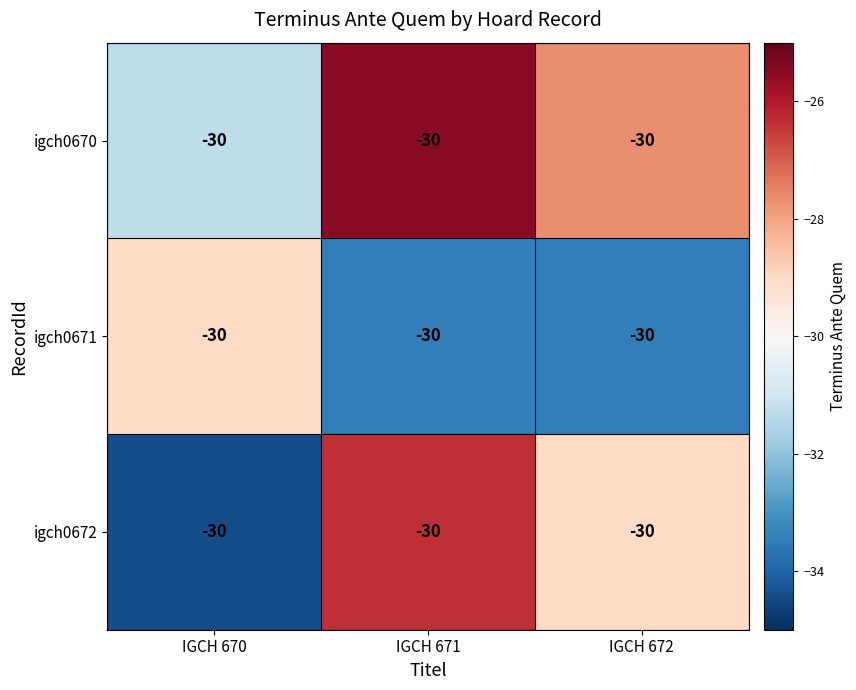

Is the value of igch0672 at IGCH 670 greater than the value of igch0671 at IGCH 670?

No